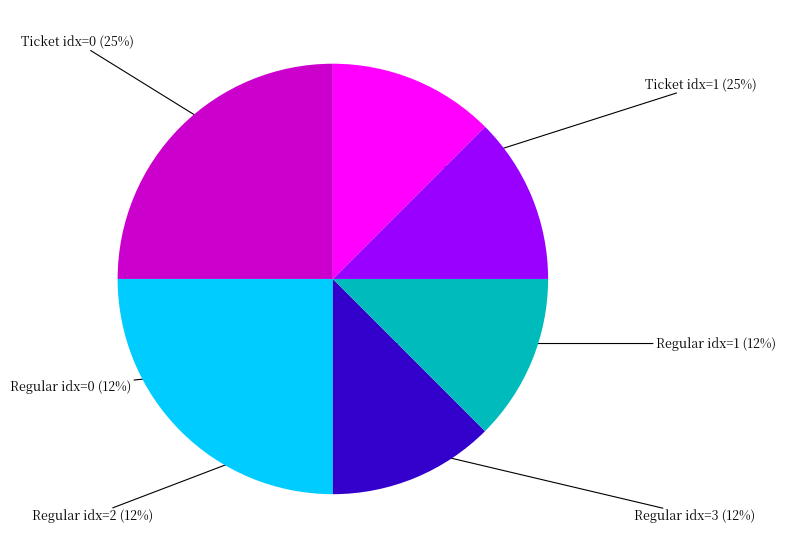

Is there a majority slice in this chart?

No